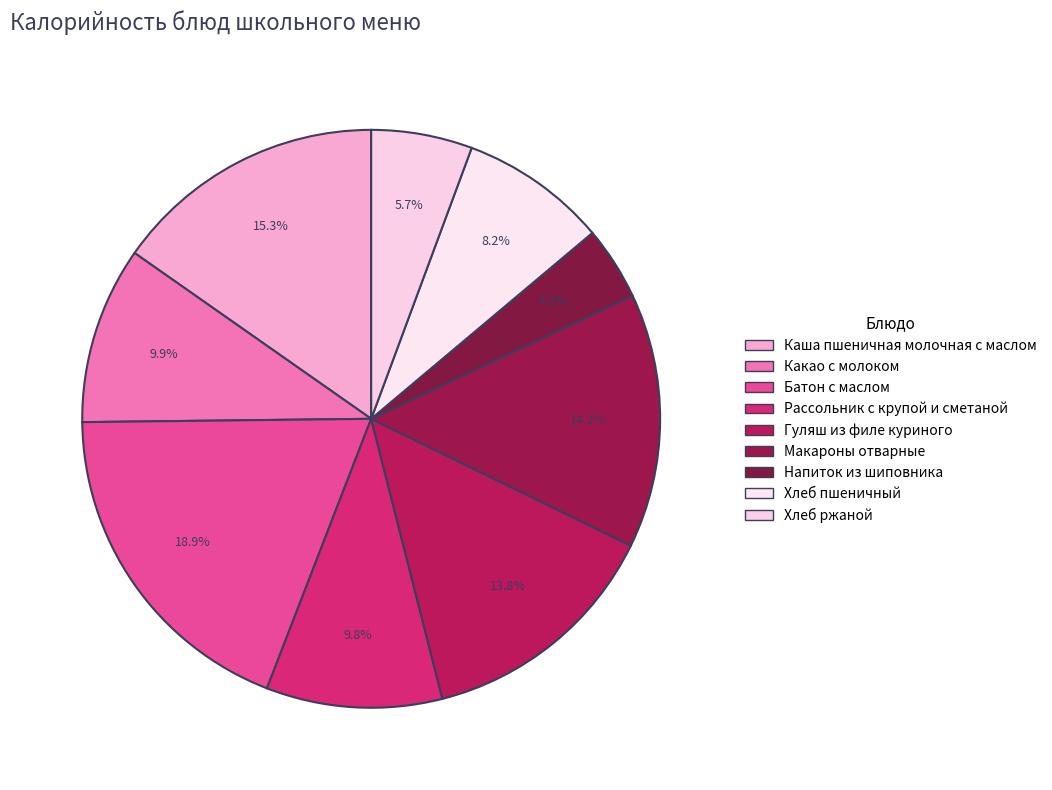

To the nearest percent, what is the difference between the largest and smallest slice percentages?

15%